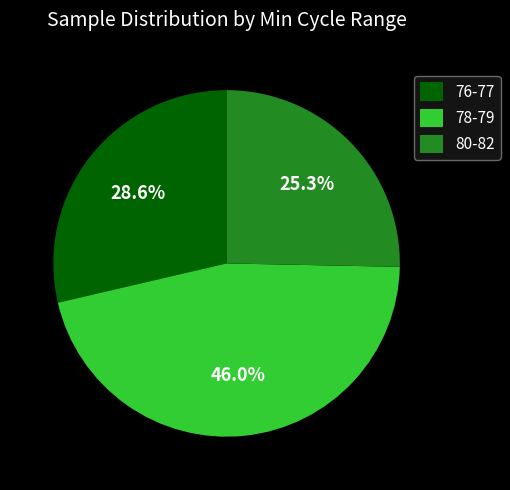

To the nearest percent, what portion does 76-77 represent?

29%